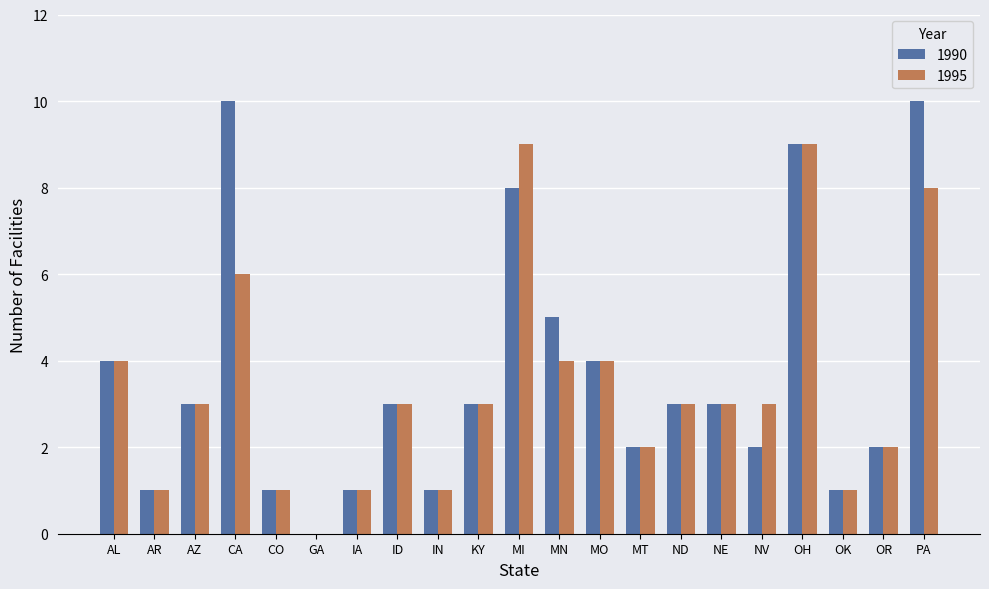

The value of 1995 at CO is 1. True or false?

True